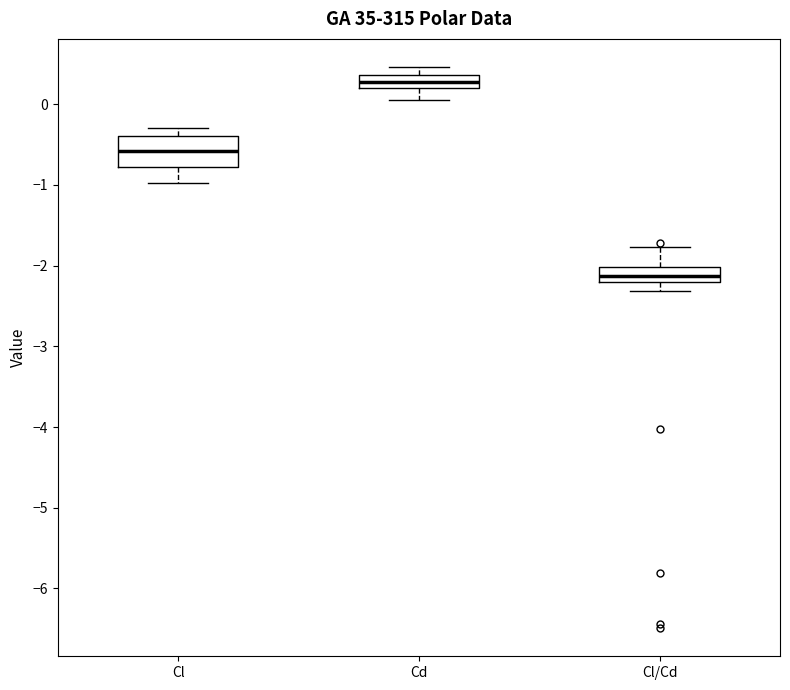

Reading left to right, read every box against the y-axis: the position of its median line, the range the box covers, and the ends of its whiskers. The values are not printed on the chart, so give them approximately, as read against the axis.

Cl: median -0.6, box -0.8 to -0.4, whiskers -1.0 to -0.3
Cd: median 0.3, box 0.2 to 0.4, whiskers 0.1 to 0.5
Cl/Cd: median -2.1, box -2.2 to -2.0, whiskers -2.3 to -1.8